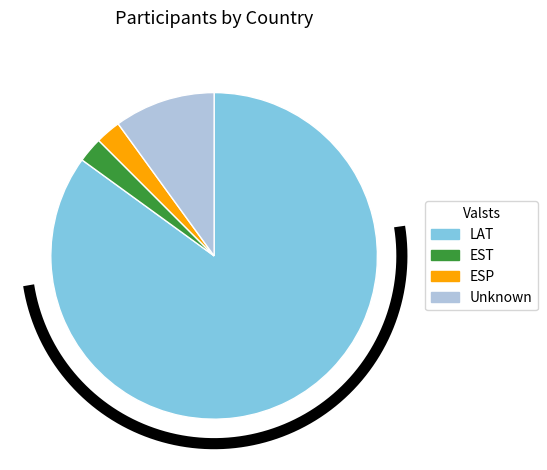

How many slices are in this pie chart?

4